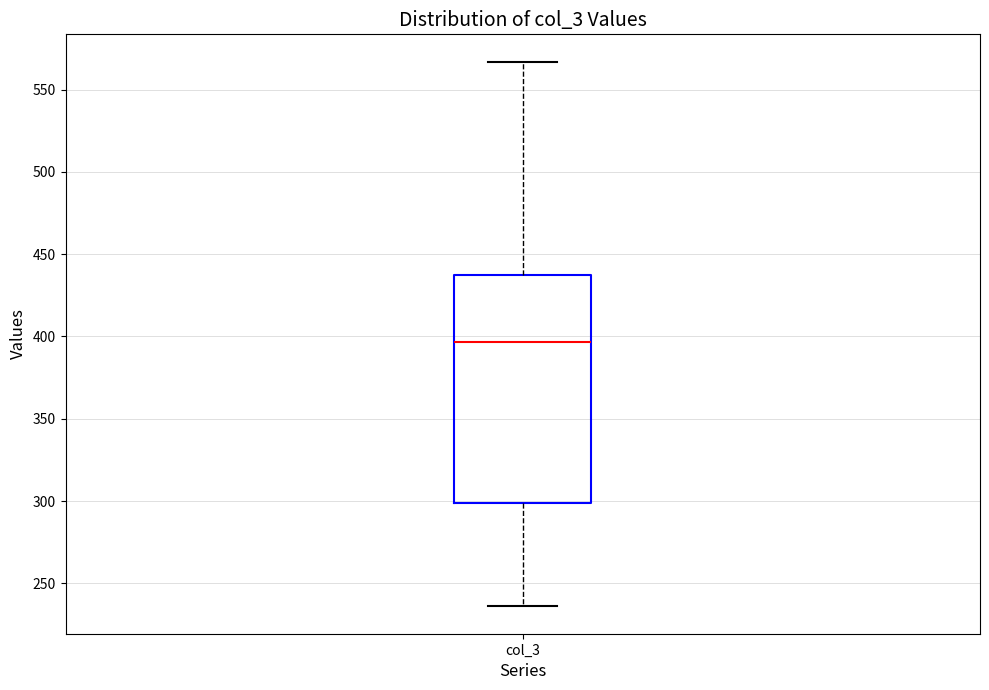

Transcribe this box plot: give where the median line is, the range the box spans, and where the two whiskers end, as read against the y-axis. The values are not printed on the chart, so give them approximately, as read against the axis.

median 395, box 300 to 440, whiskers 235 to 565